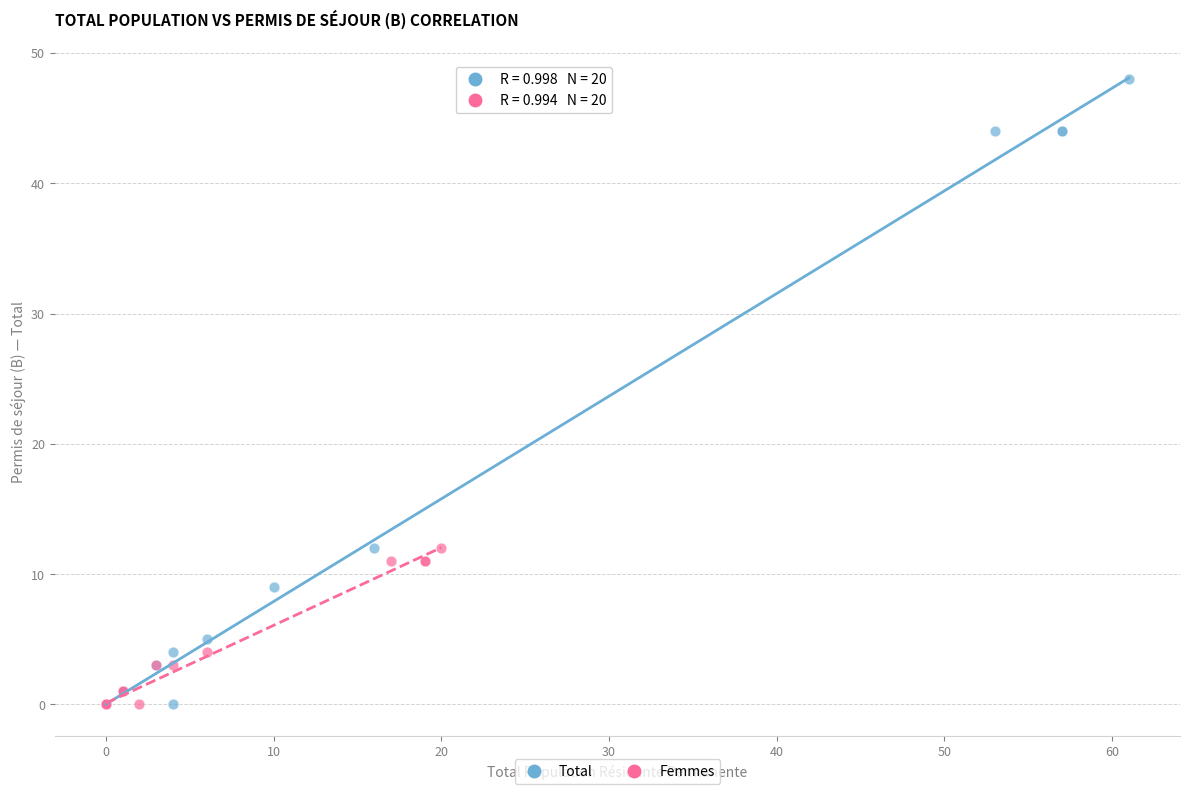

Which series has the largest Y range (max minus min)?

Total